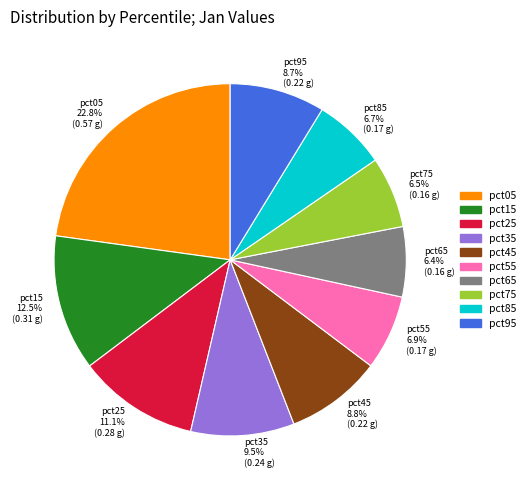

To the nearest percent, what portion does pct05 represent?

23%